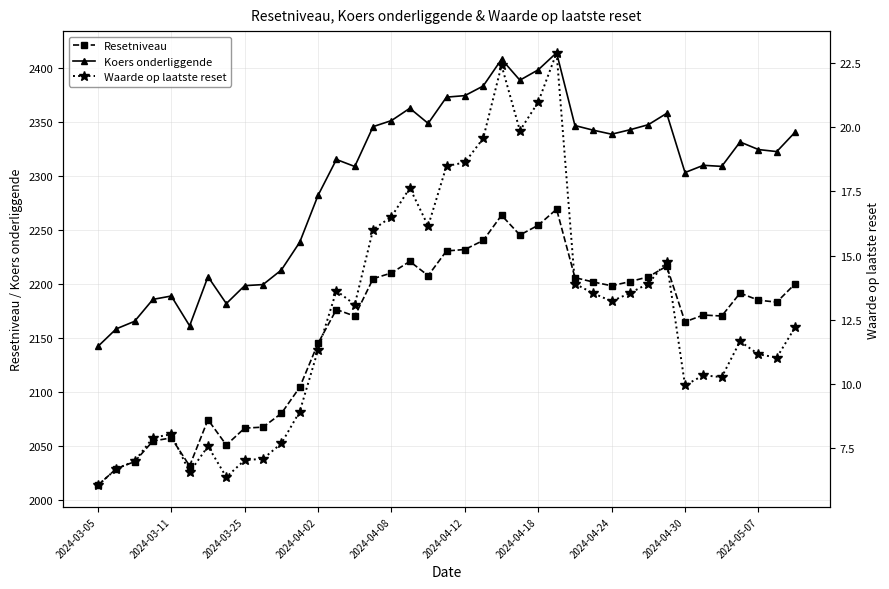

At which label does Waarde op laatste reset reach its minimum?

2024-03-05